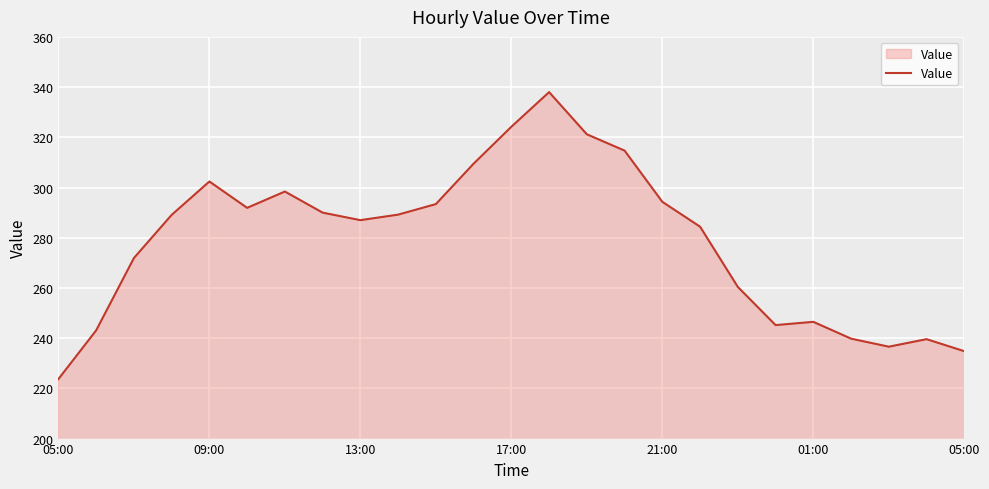

What is the average value?

278.8